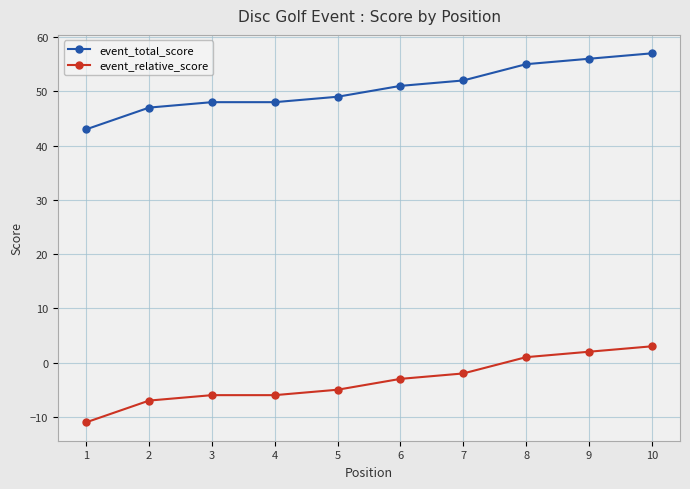

Does the chart display data point markers on the line(s)?

Yes